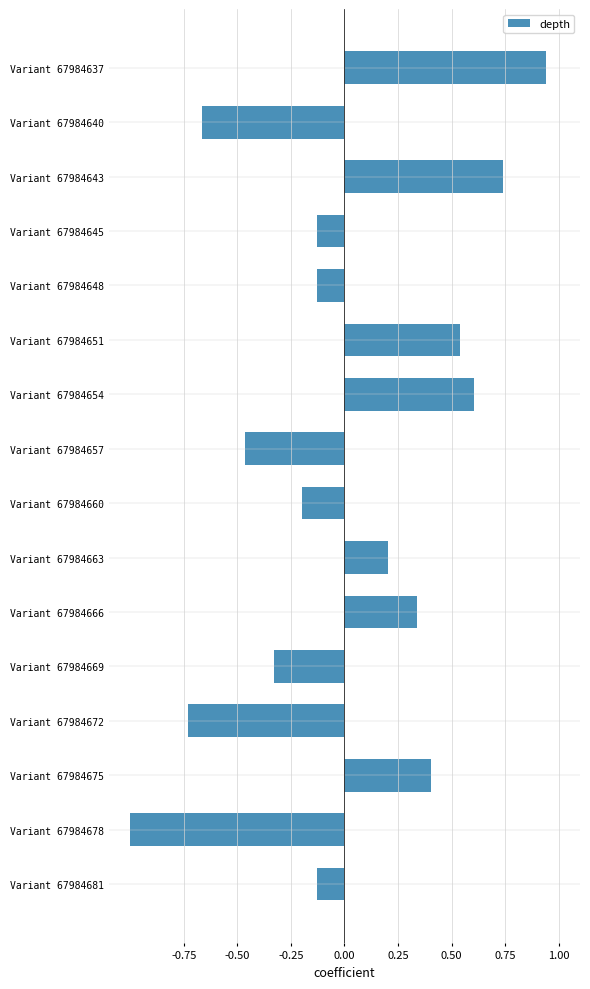

What is the change in value from Variant 67984640 to Variant 67984675?

+1.1